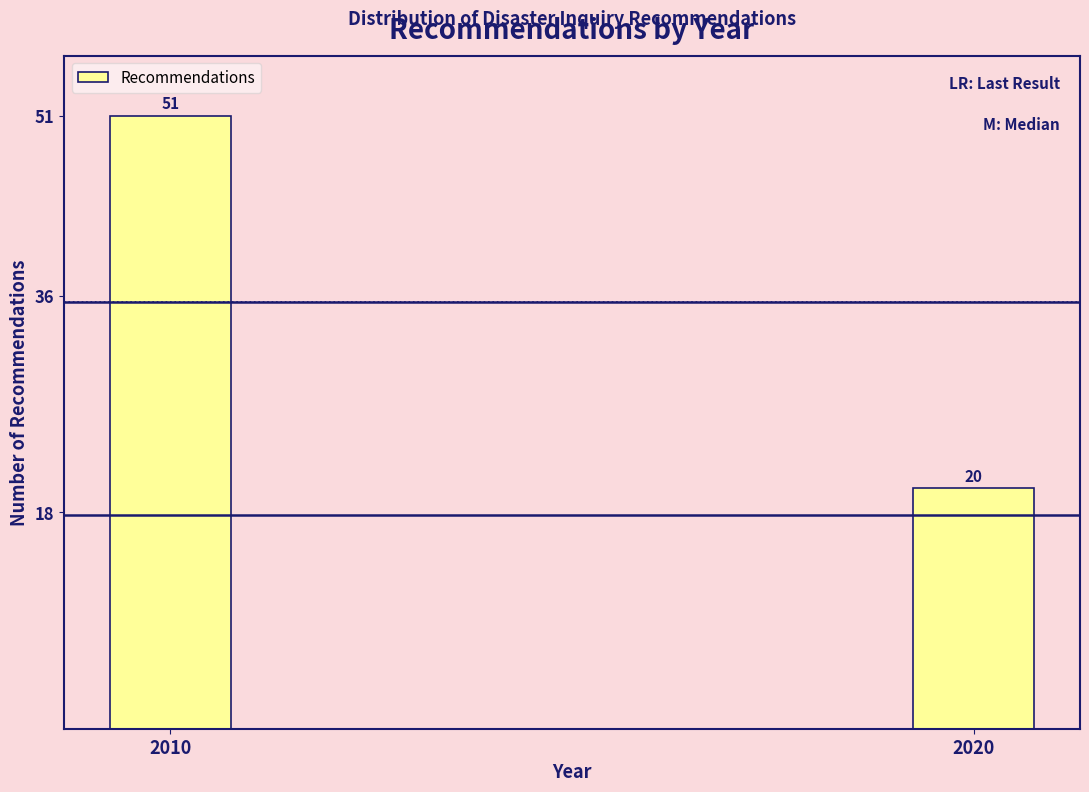

Reading right to left, list all the values displayed in this chart.

2020=20	2010=51